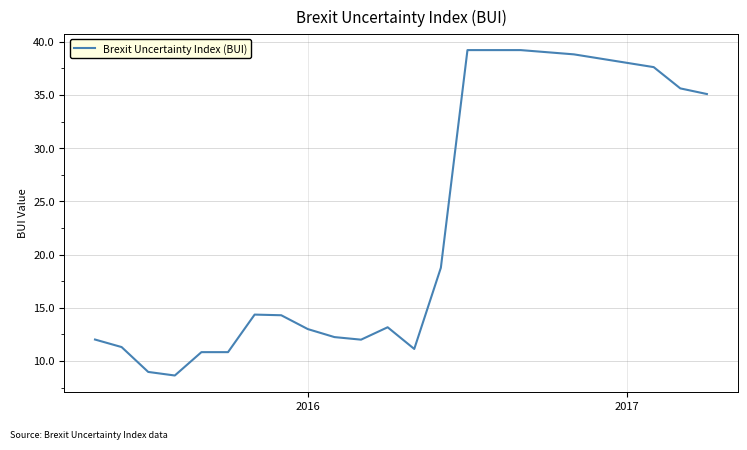

What is the smallest value displayed?

8.6